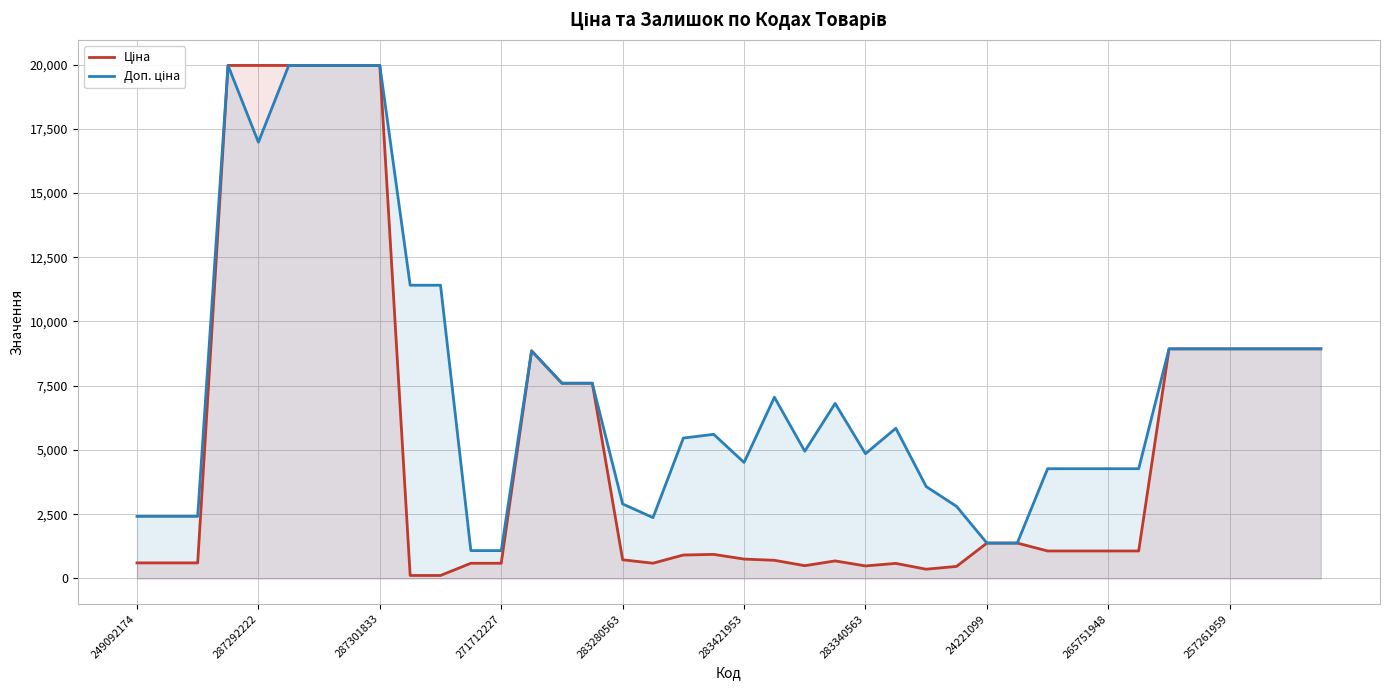

Read the Доп. ціна value at 22.

4950.4